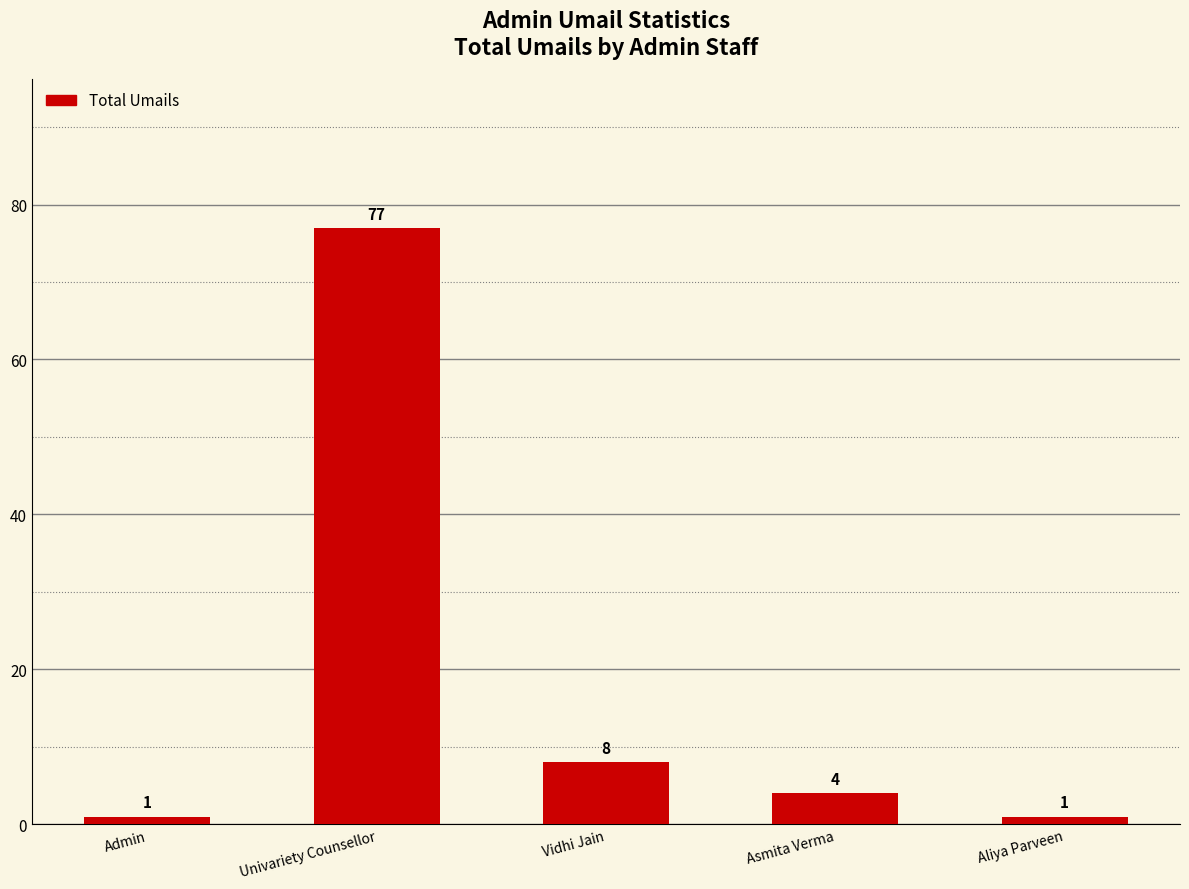

Where is the data nearest to the value 39?

Vidhi Jain